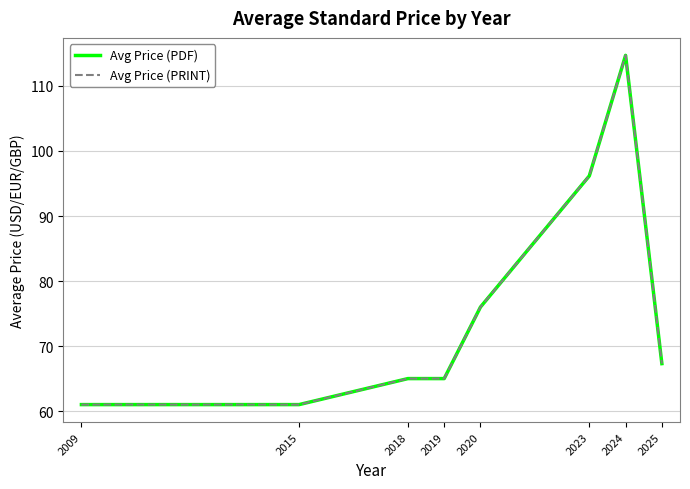

Does the chart have visible grid lines?

Yes